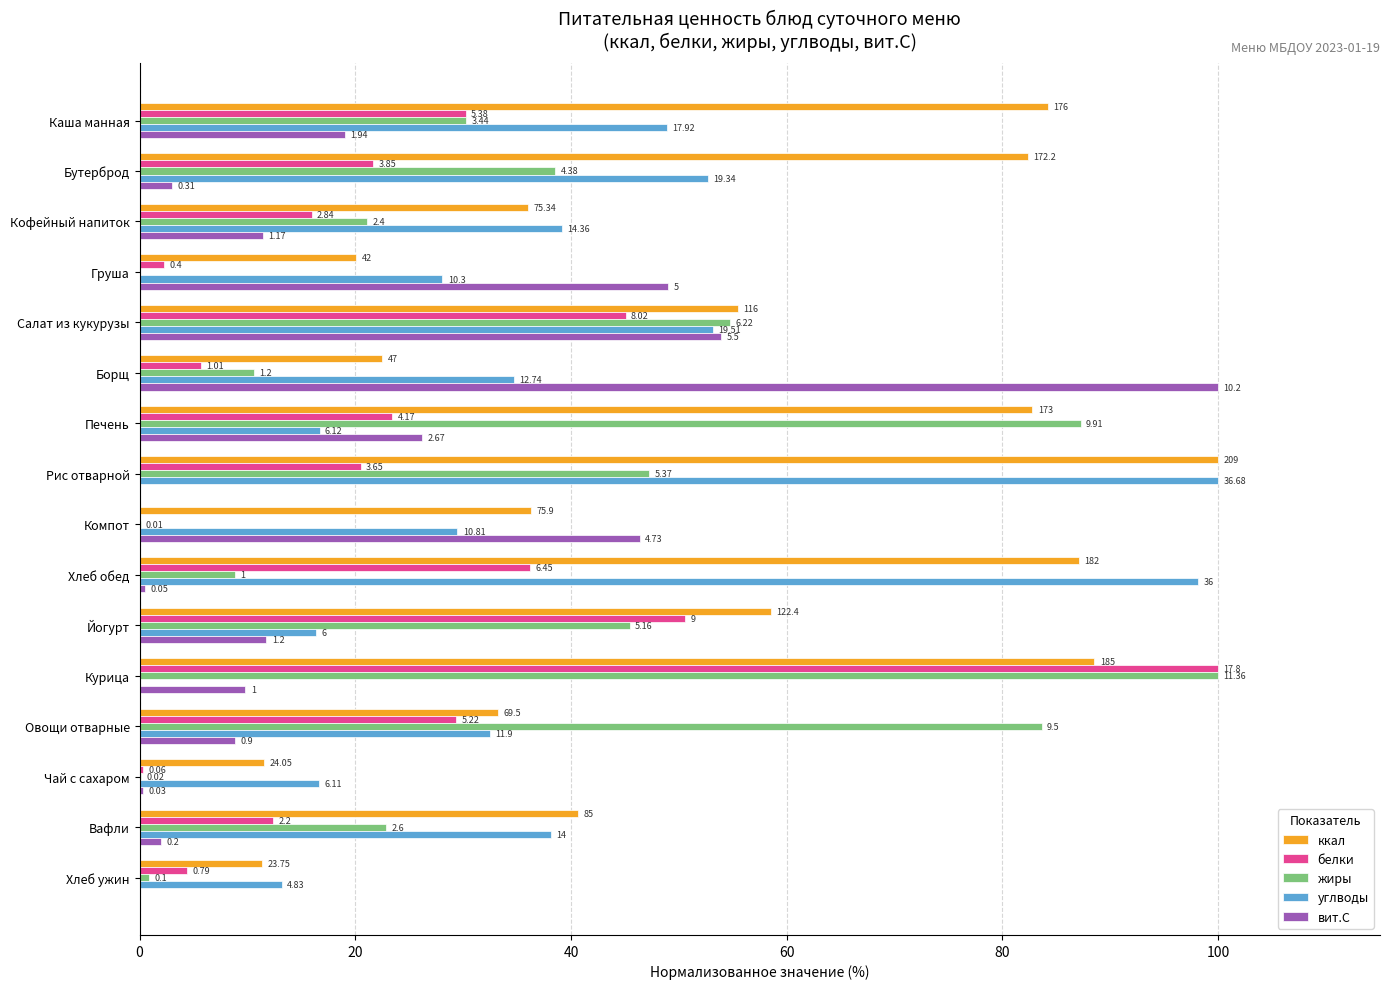

What are all the series names shown in the legend?

ккал, белки, жиры, углводы, вит.С